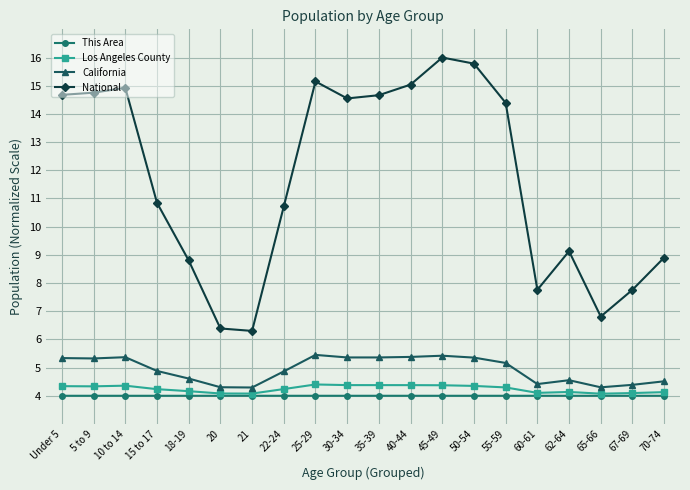

What is the maximum value shown in the chart?

16.0